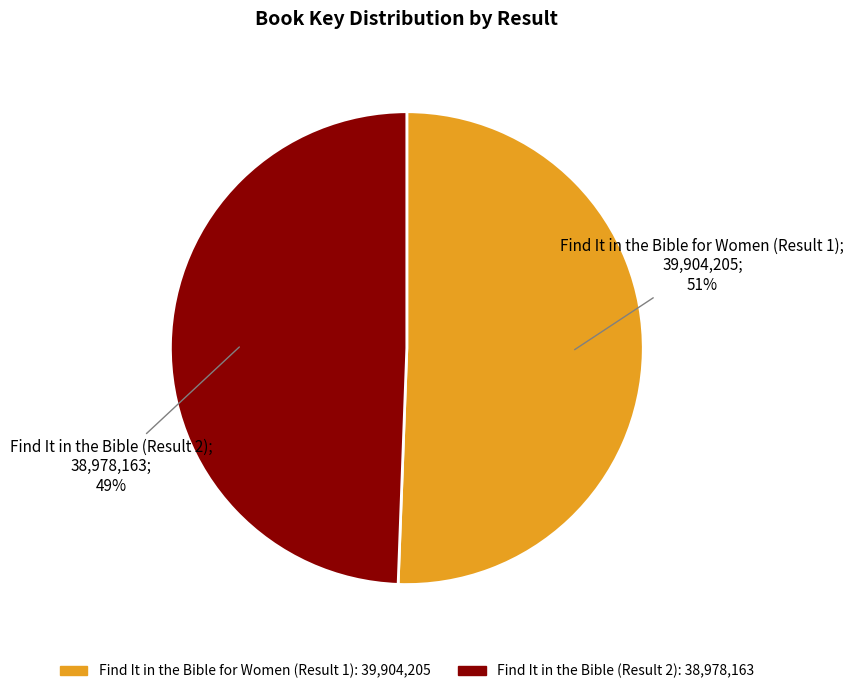

To the nearest percent, what is the average slice percentage?

50%